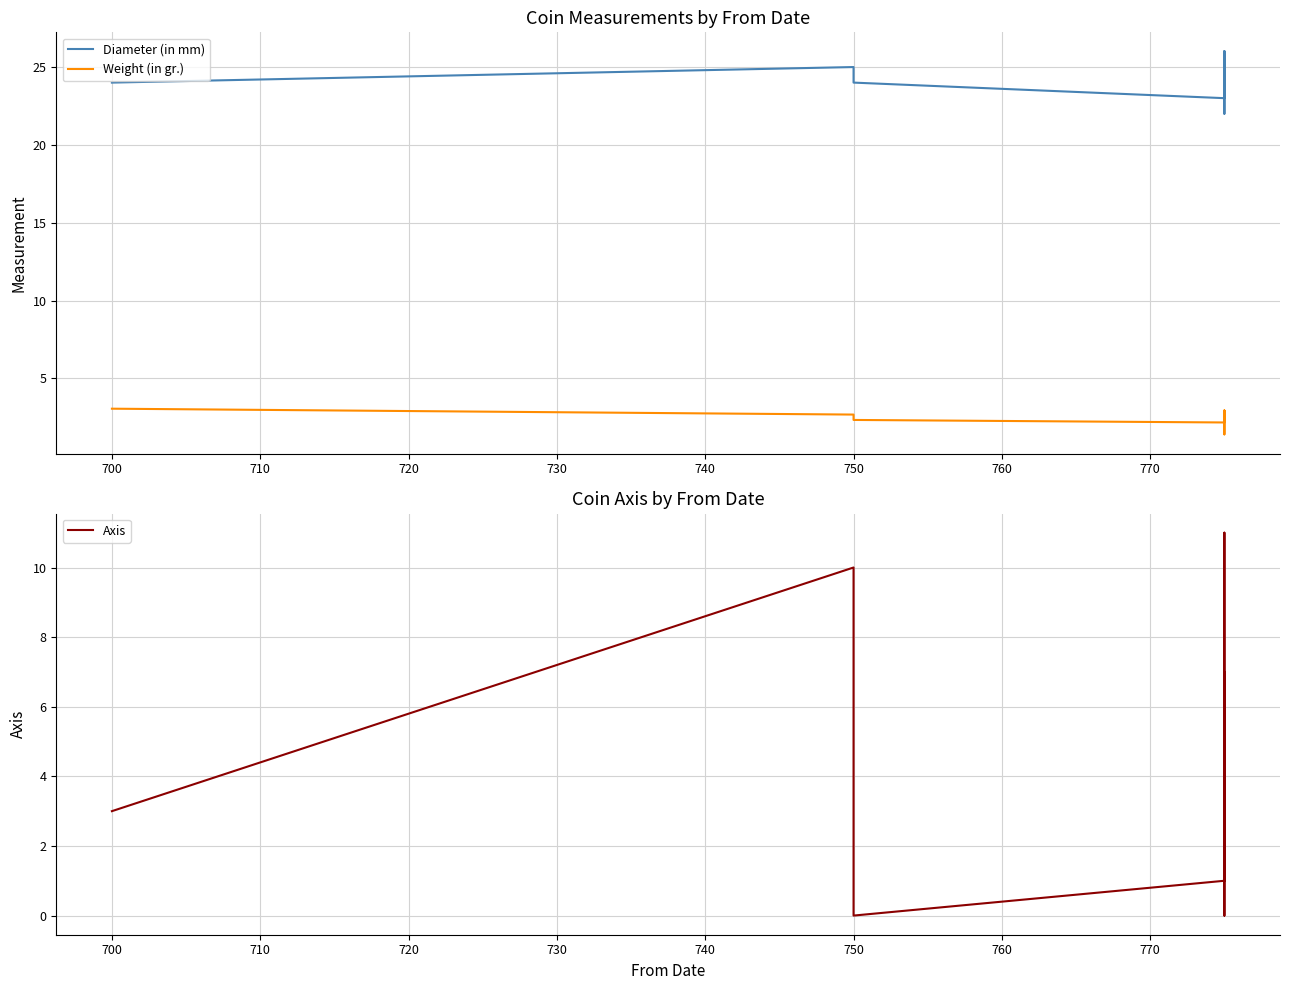

Reading left to right, what are all the values shown in this chart?

Diameter (in mm): 24.0	25.0	24.0	23.0	25.0	25.0	25.0	25.0	25.0	22.0	26.0	25.0	24.0	26.0
Weight (in gr.): 3.0	2.7	2.3	2.2	2.6	2.9	1.4	2.5	2.7	2.7	2.9	2.9	2.5	2.6
Axis: 3.0	10.0	0.0	1.0	6.0	7.0	0.0	11.0	1.0	3.0	3.0	3.0	3.0	2.0